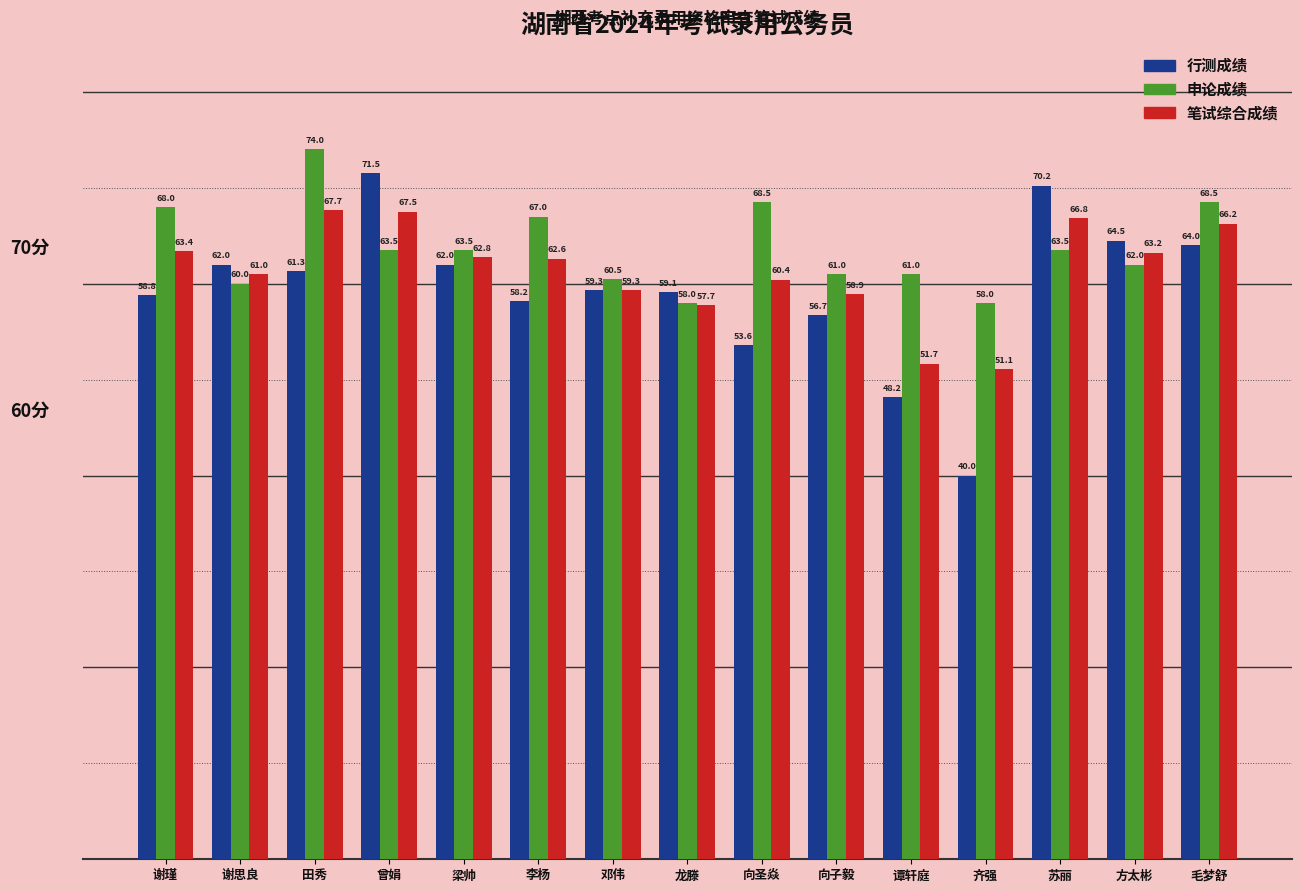

Which category has the lowest value in the 笔试综合成绩 series?

齐强